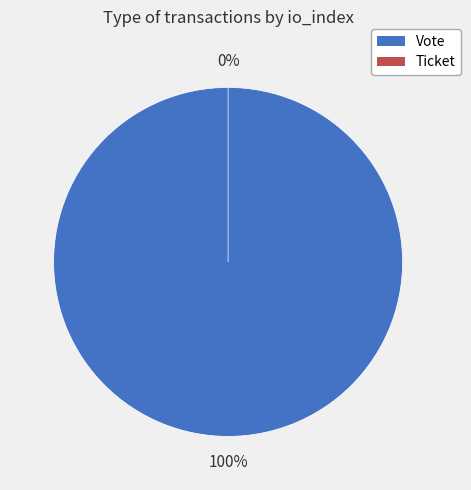

Which slice represents more than half of the pie?

Vote